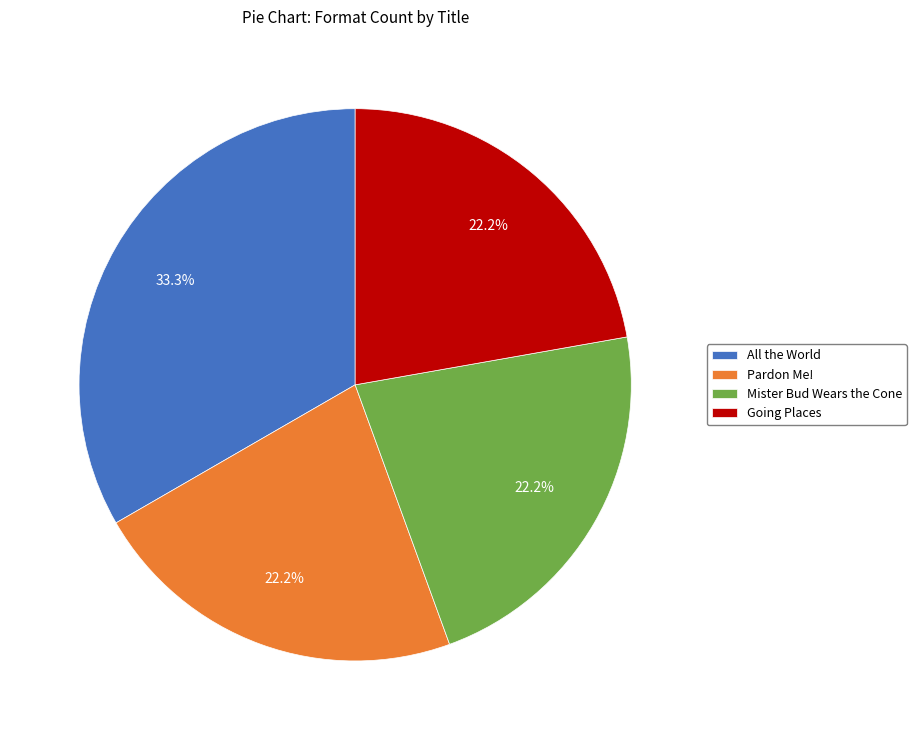

How many slices are in this pie chart?

4